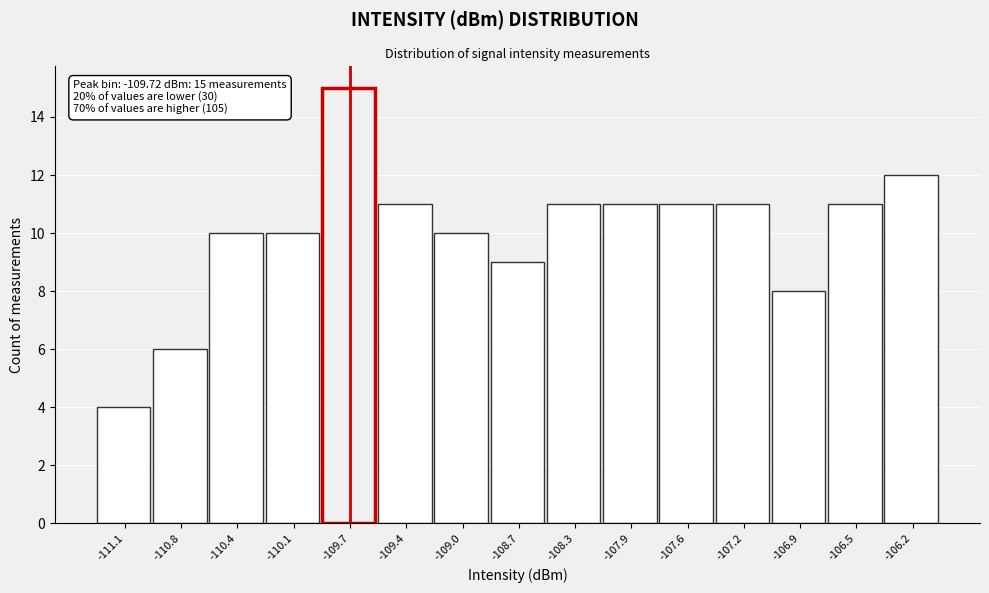

Over which range of the x-axis is the bar tallest?

-109.90 to -109.55